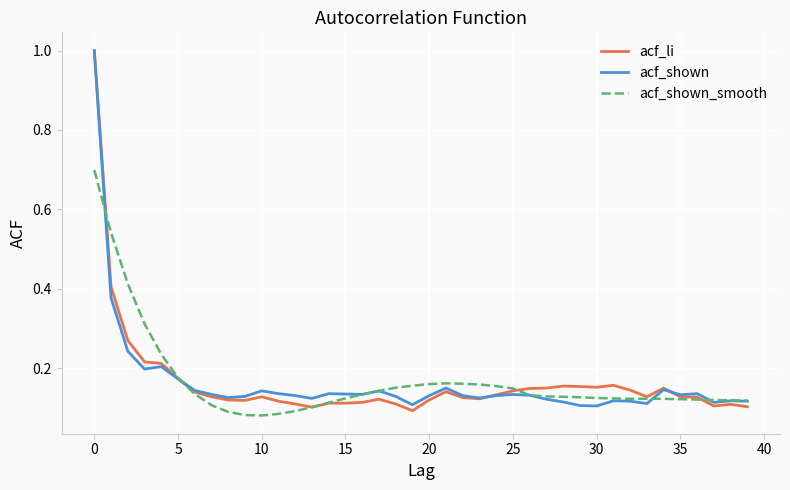

What is the sum of all acf_shown_smooth values?

6.7